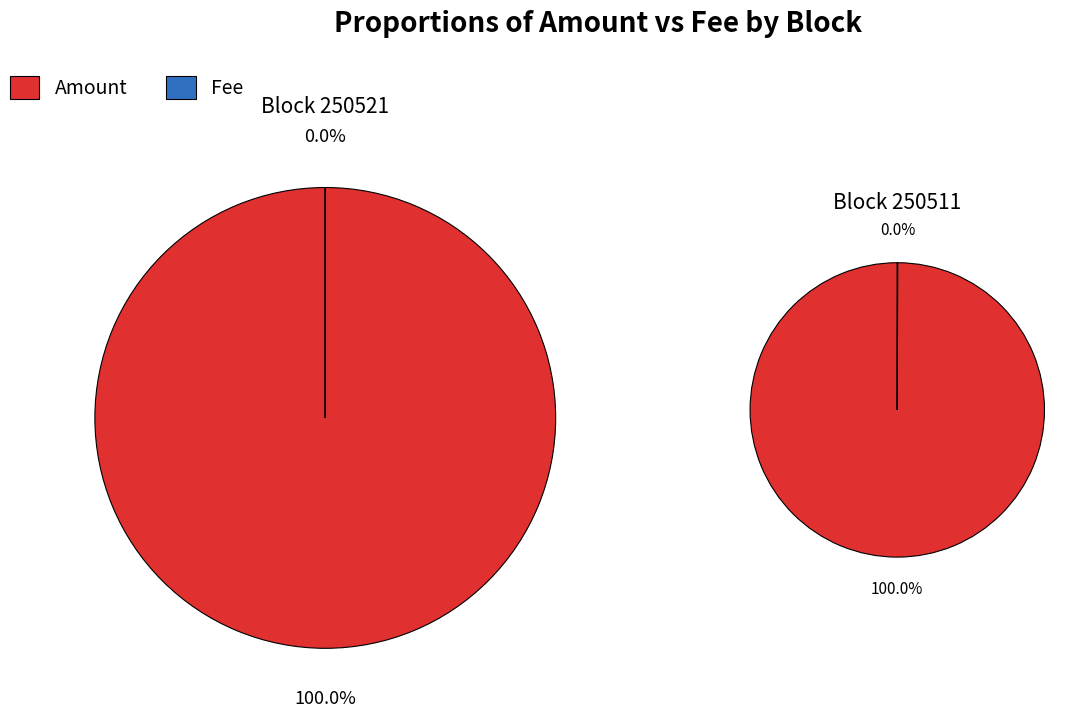

Does any single category account for the majority?

Yes